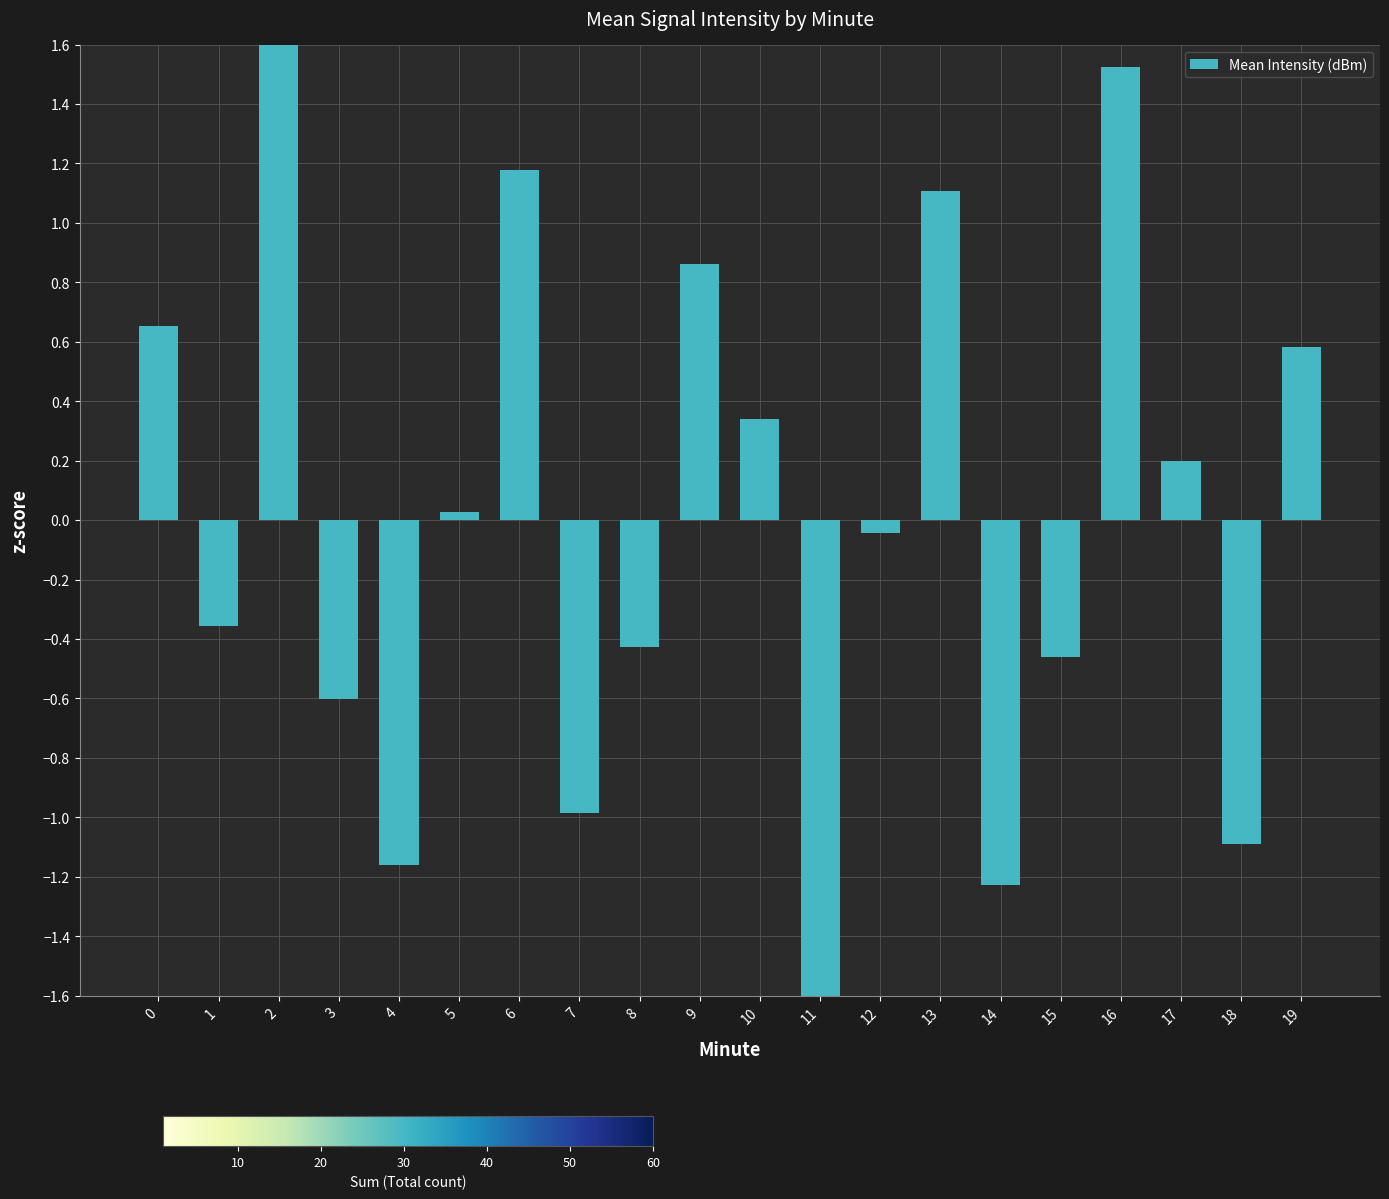

List the labels in order of value, largest first.

2, 16, 6, 13, 9, 0, 19, 10, 17, 5, 12, 1, 8, 15, 3, 7, 18, 4, 14, 11